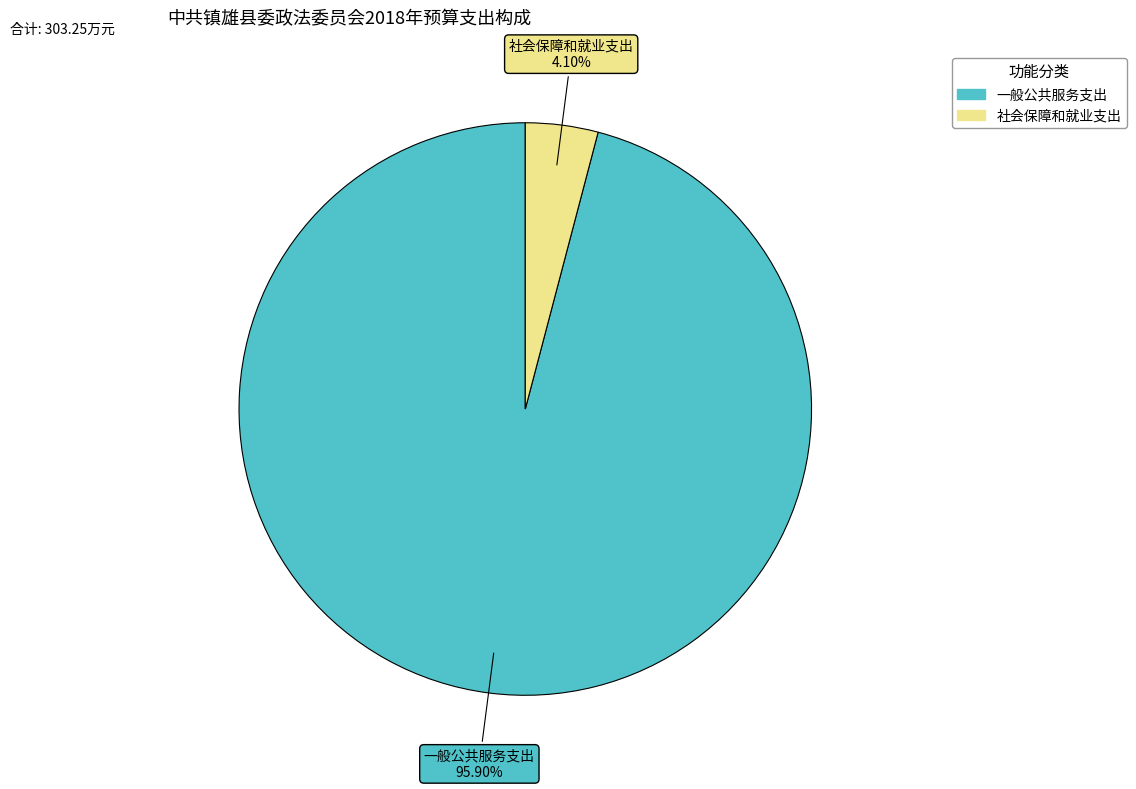

What is the total percentage of 一般公共服务支出 and 社会保障和就业支出?

100.0%